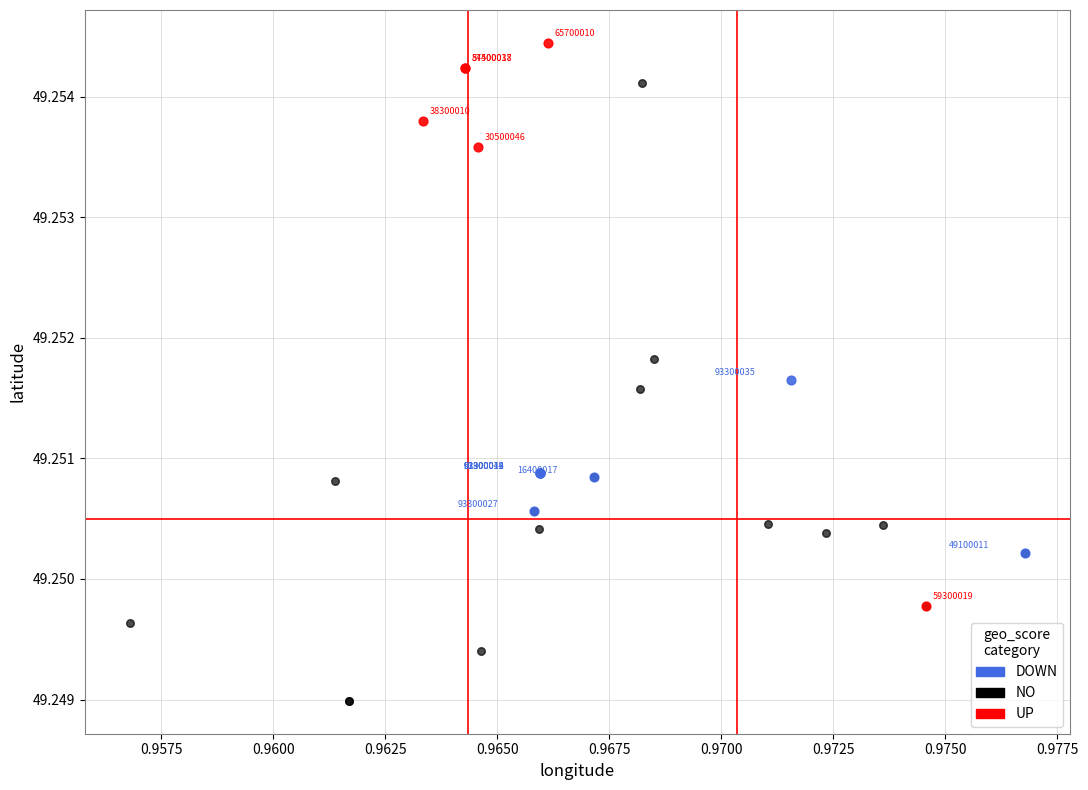

What are all the series names shown in the legend?

DOWN, NO, UP